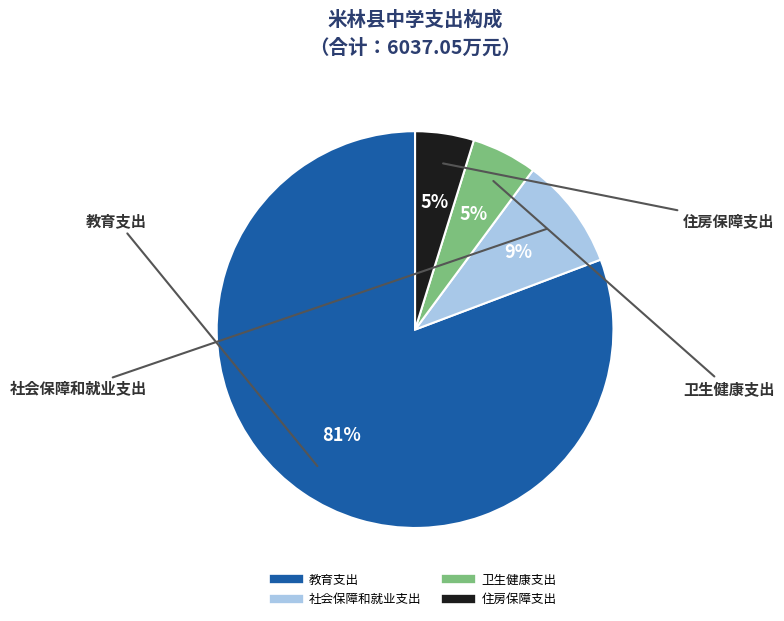

Which has a higher value, 卫生健康支出 or 社会保障和就业支出?

社会保障和就业支出